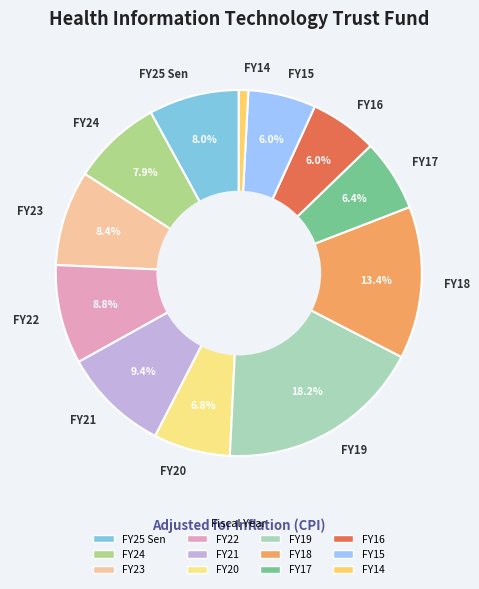

Approximately how many times larger is the value at FY15 compared to FY20?

0.9